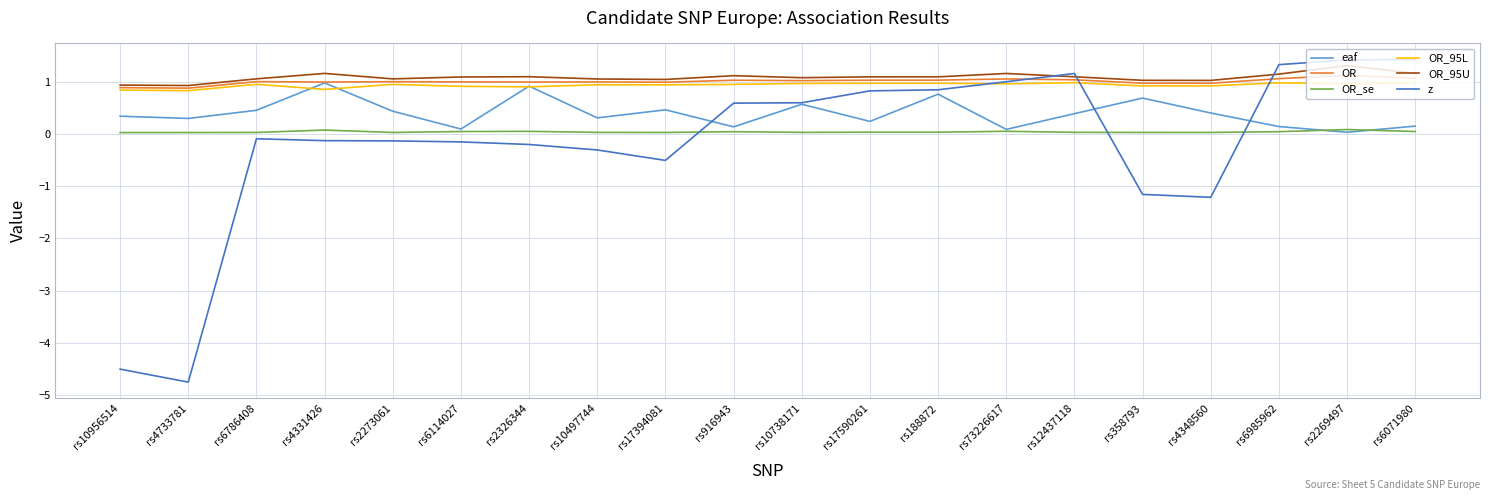

Which series has the largest range (max minus min)?

z